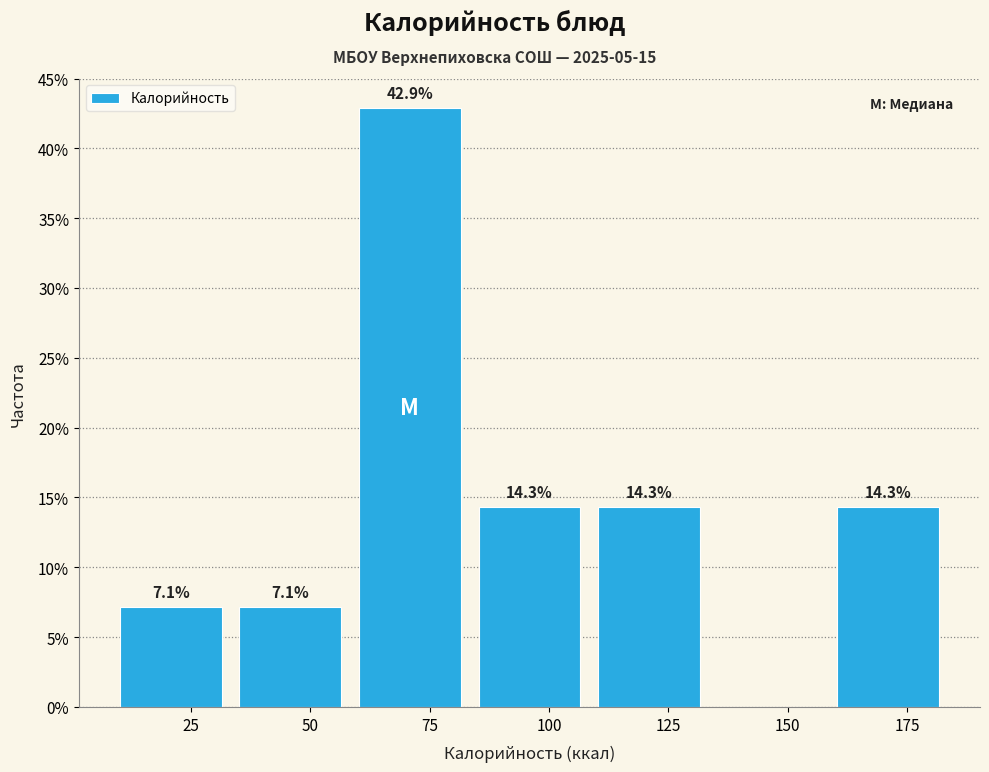

Over which range of the x-axis is the bar tallest?

60 to 85